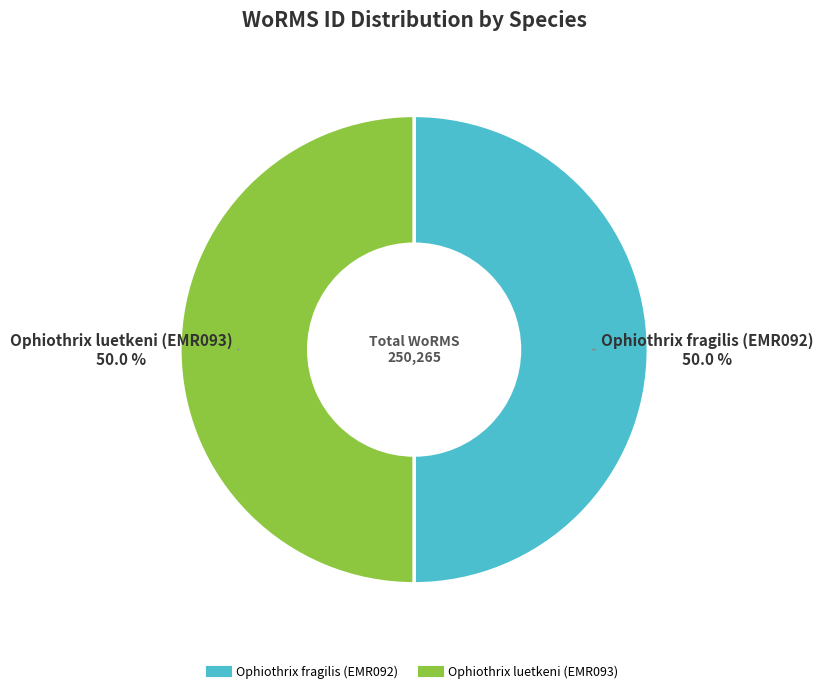

To the nearest percent, what is the average slice percentage?

50%